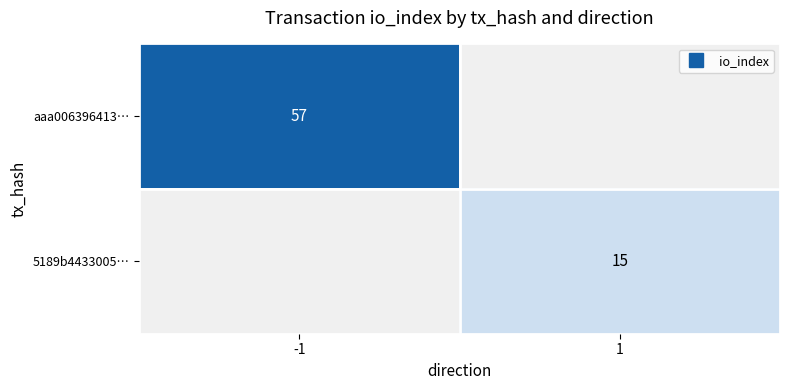

Is it true that 5189b4433005… equals 6.9 at 1?

False